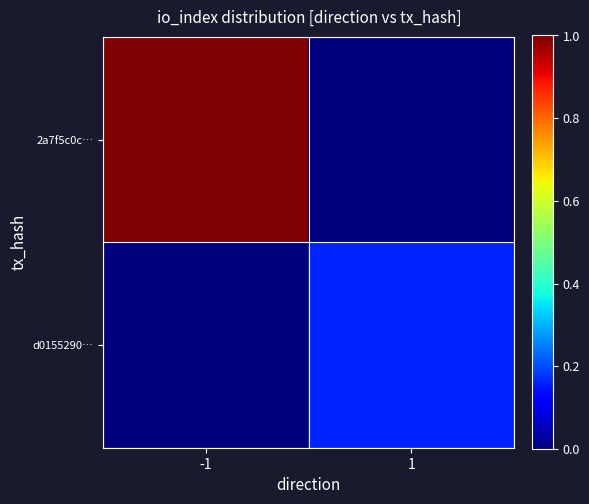

At how many categories does at least one series exceed 0?

2